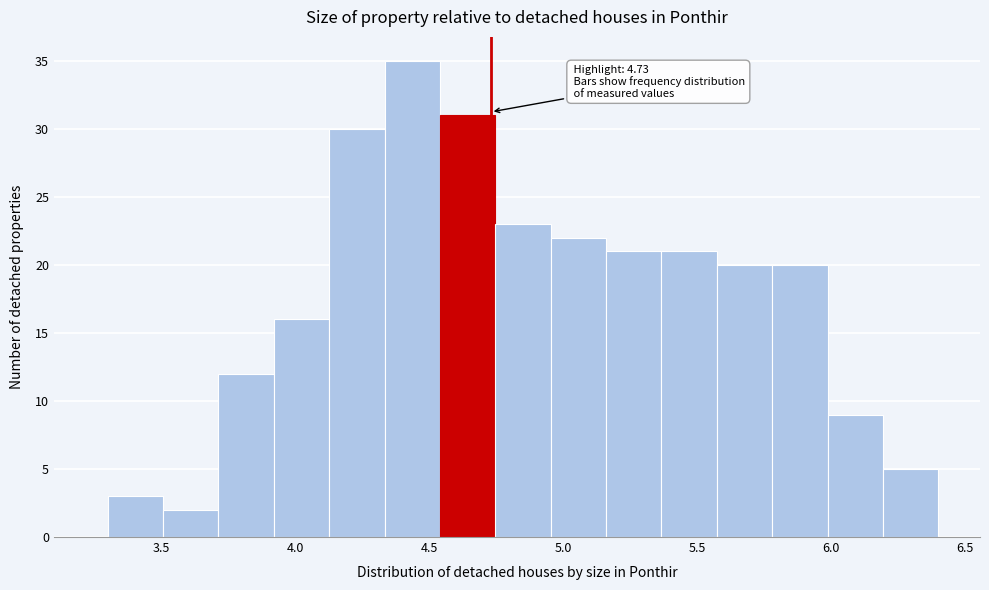

Which range on the x-axis has the tallest bar?

4.35 to 4.55